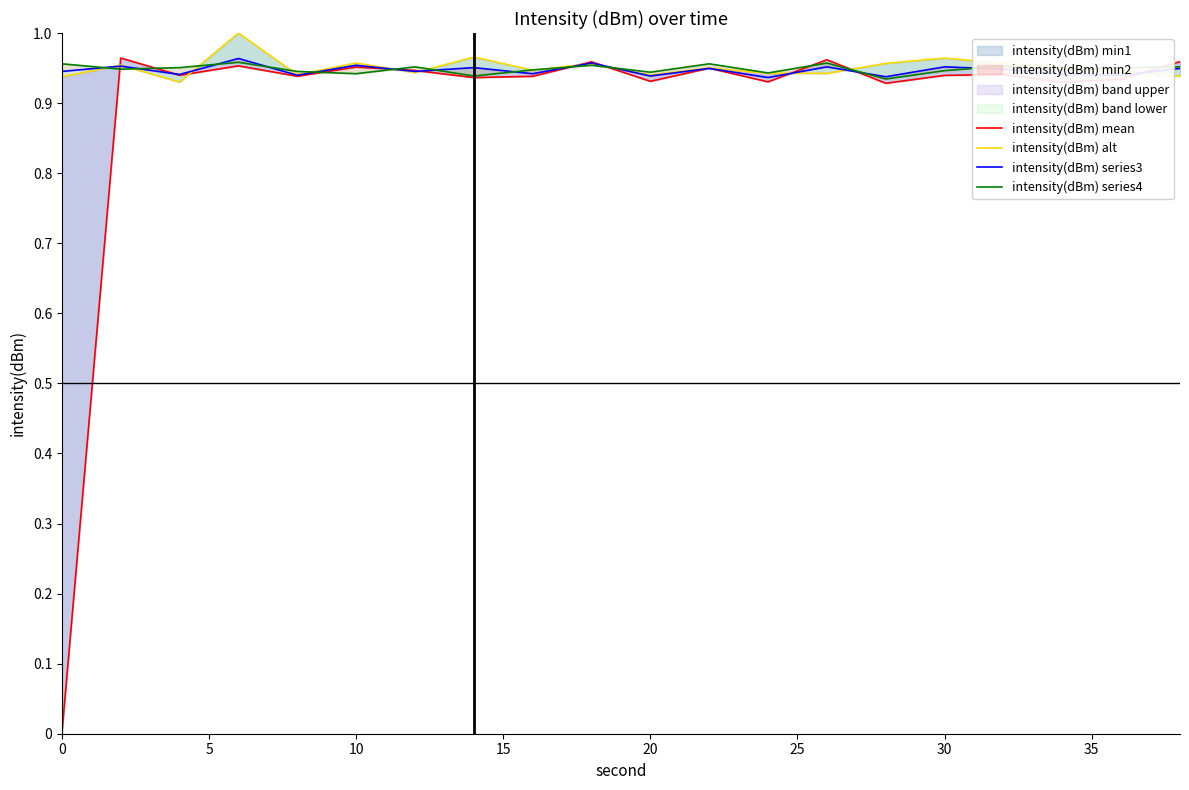

True or false: intensity(dBm) series3 and intensity(dBm) series4 cross at least once.

True